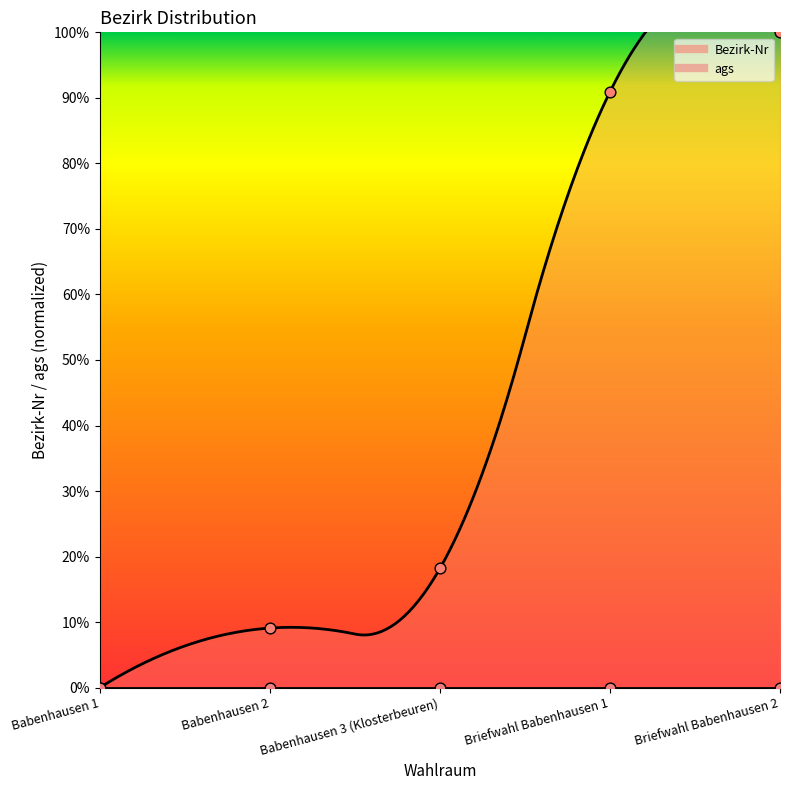

Which has a higher value, Babenhausen 1 or Briefwahl Babenhausen 2?

Briefwahl Babenhausen 2